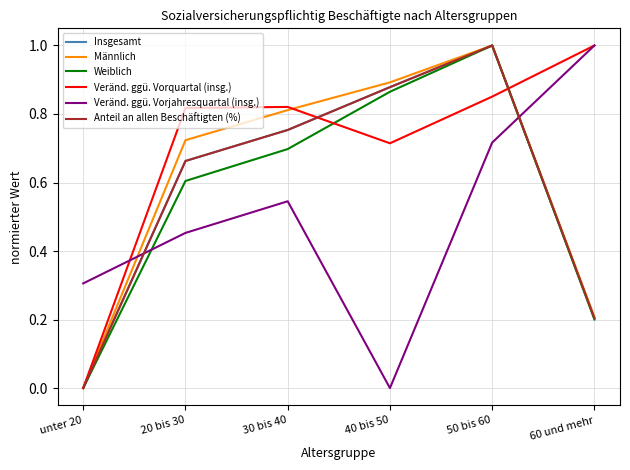

At which category does Männlich reach its first local peak?

50 bis 60